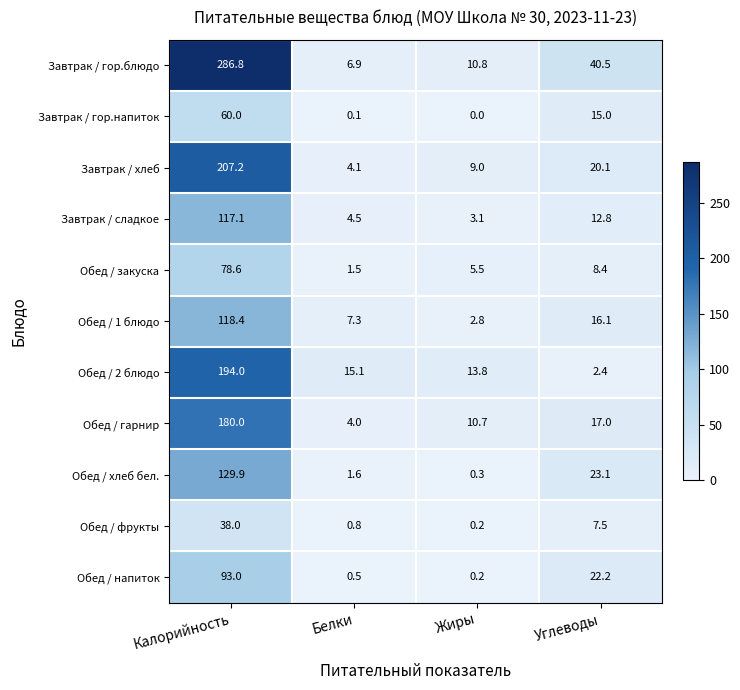

Which series changed the most between Белки and Углеводы?

Завтрак / гор.блюдо